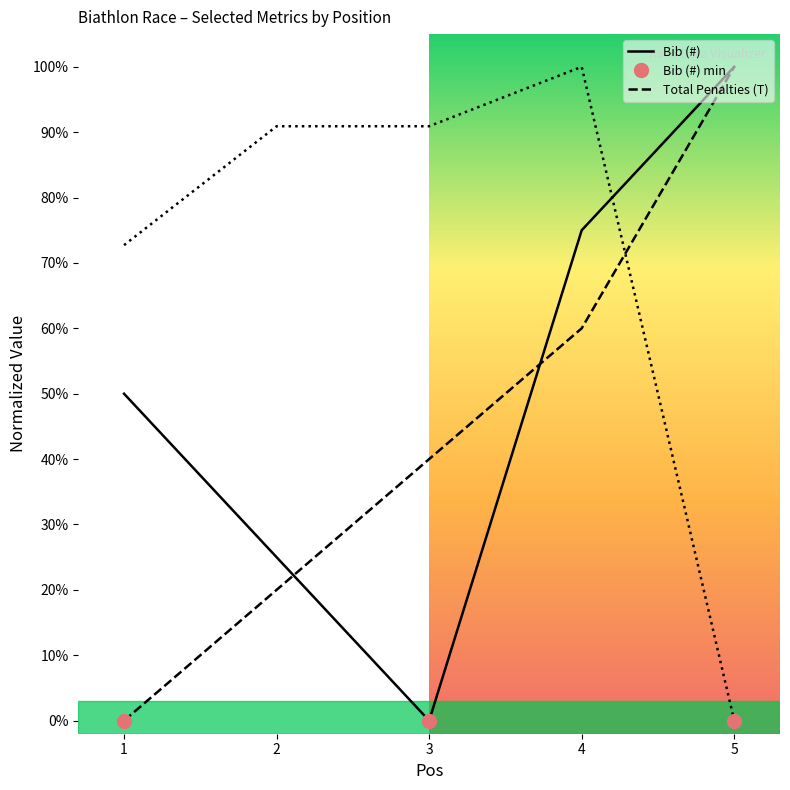

Which series ends up on top after the final intersection of Jahrgang and Total Penalties (T)?

Total Penalties (T)